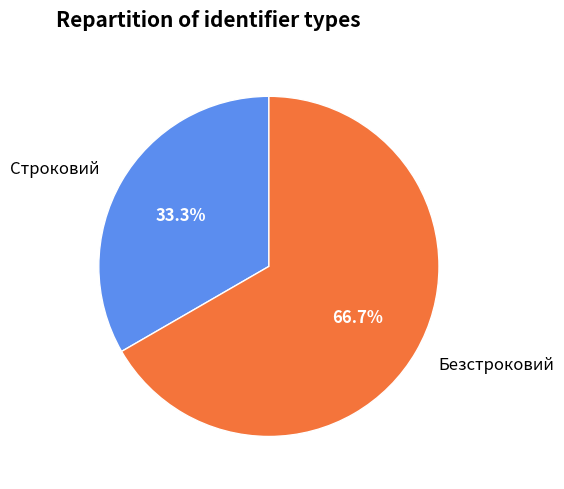

To the nearest percent, what percentage of the pie is Строковий?

33%